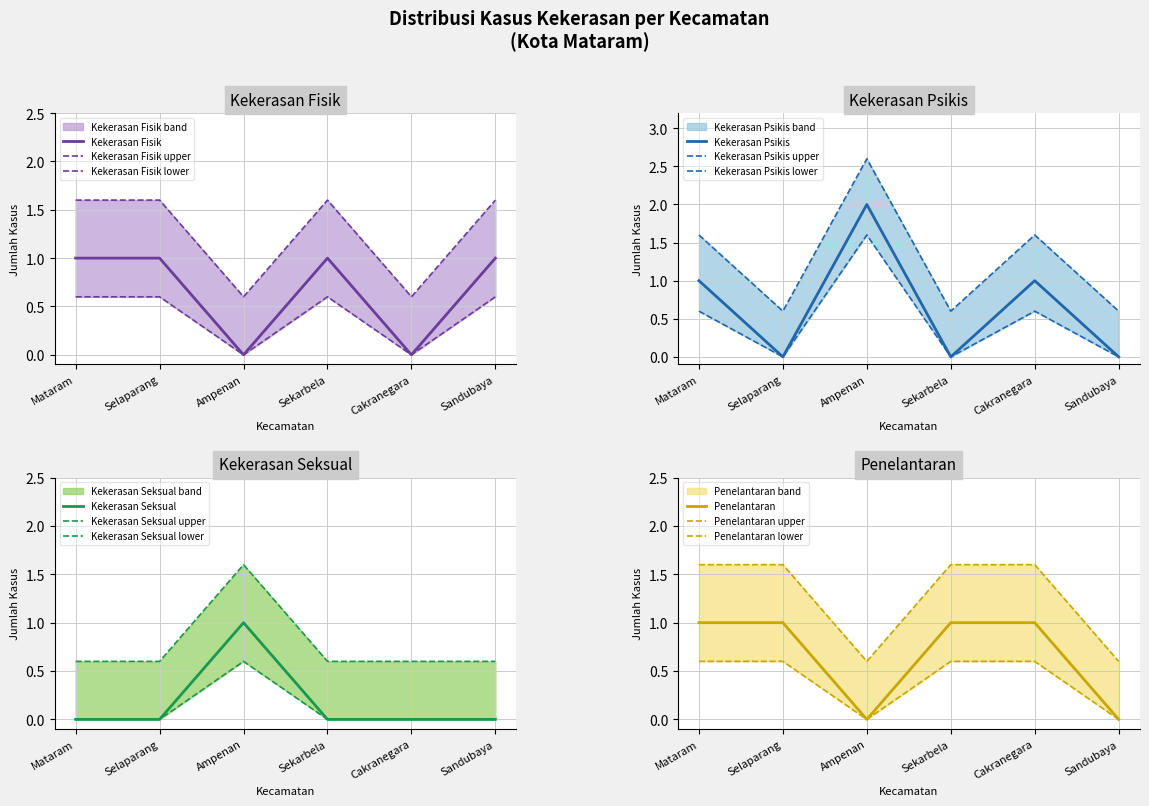

List the series in order of their peak value, lowest first.

Kekerasan Fisik, Kekerasan Seksual, Penelantaran, Kekerasan Psikis